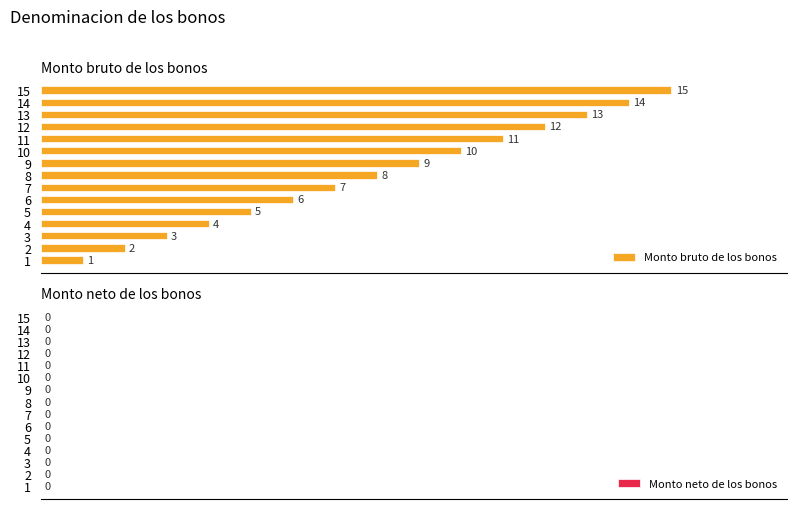

Count the number of data series in this chart.

1